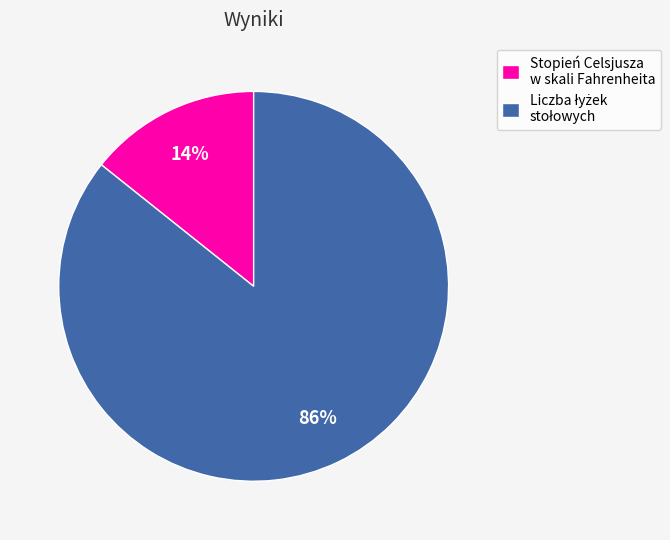

To the nearest percent, what is the average slice percentage?

50%